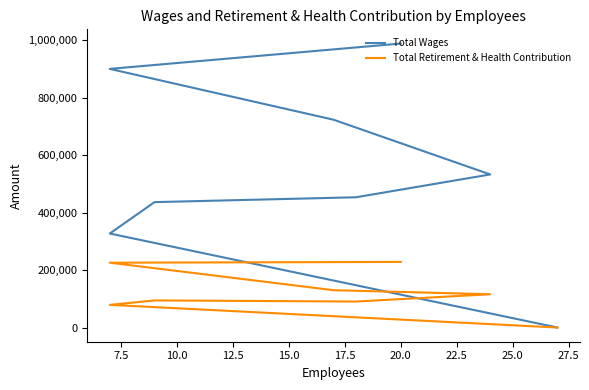

Rank the series by their average value, from lowest to highest.

Total Retirement & Health Contribution, Total Wages